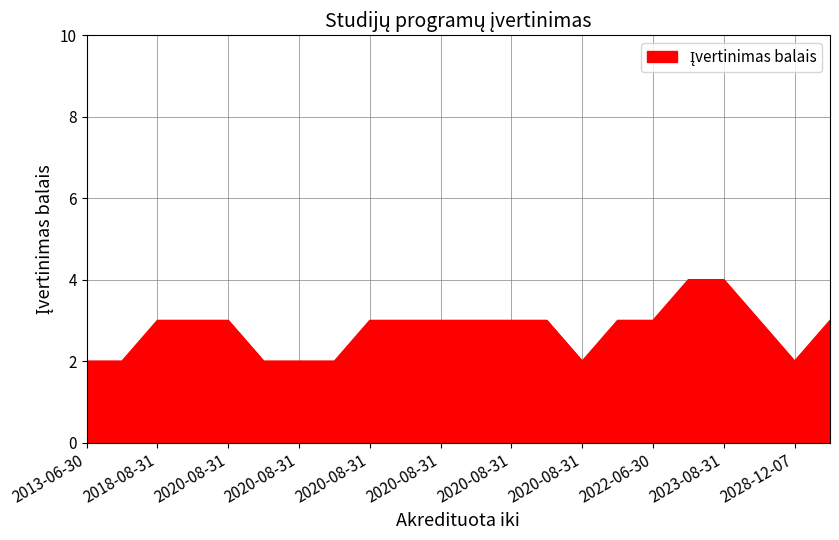

What is the greatest value displayed?

4